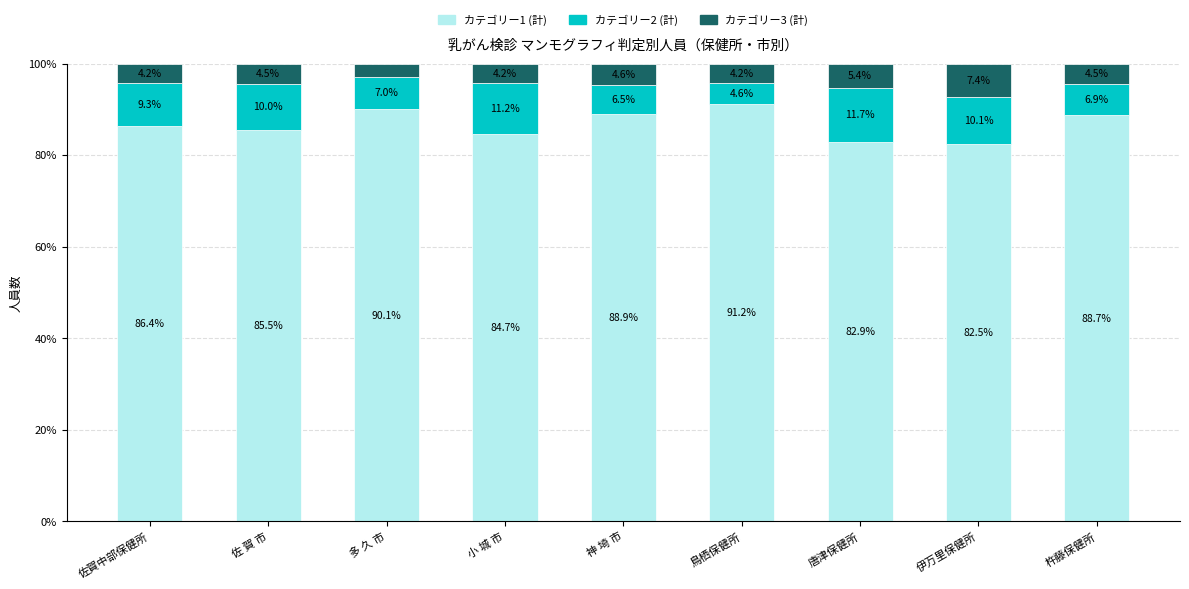

Are the bars horizontal?

No